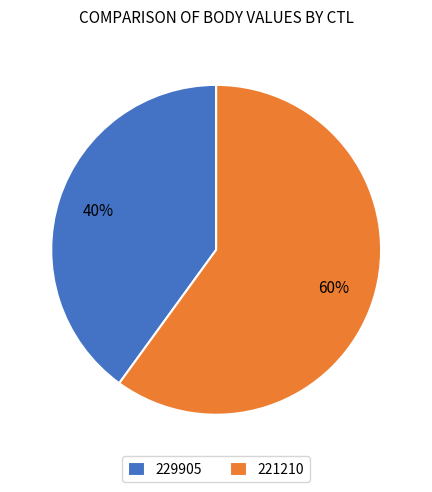

Rank the categories by value from lowest to highest.

229905, 221210